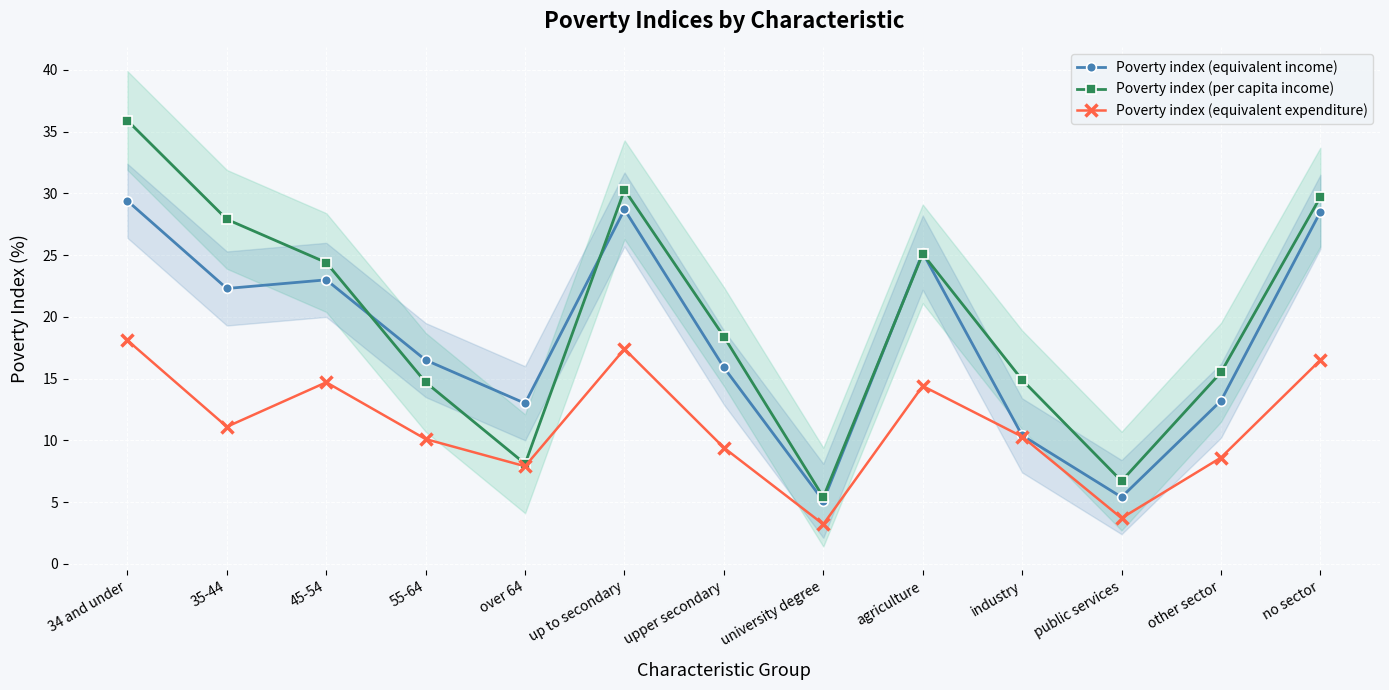

List the labels in order of Poverty index (equivalent expenditure) value, smallest first.

university degree, public services, over 64, other sector, upper secondary, 55-64, industry, 35-44, agriculture, 45-54, no sector, up to secondary, 34 and under